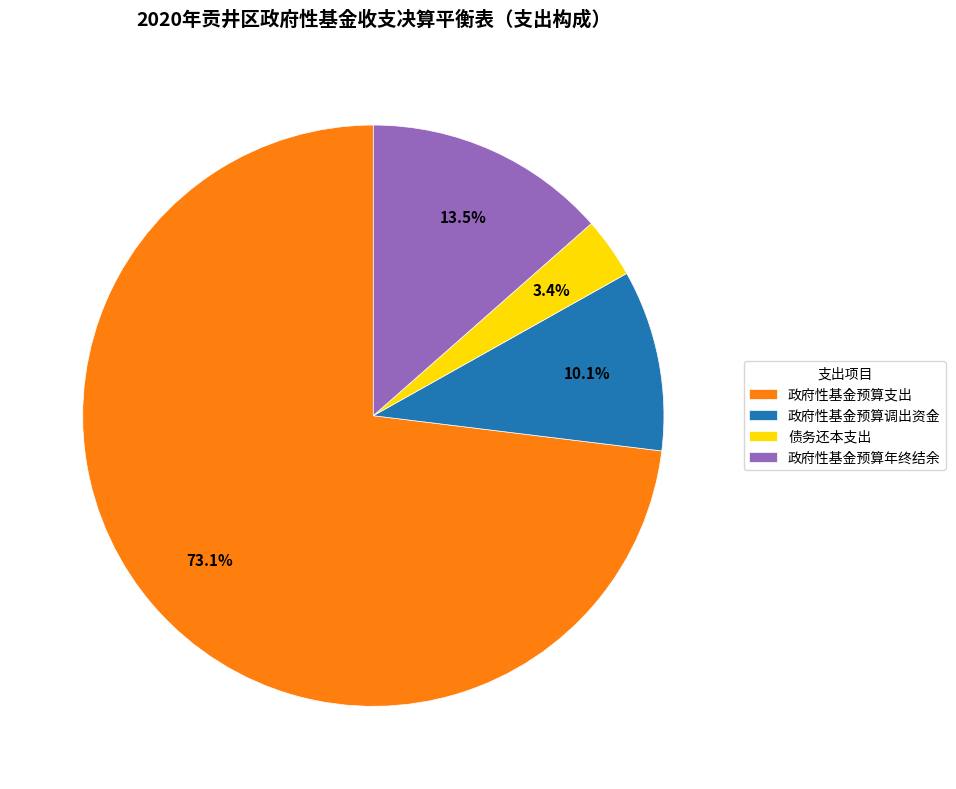

Count the number of slices in the pie.

4